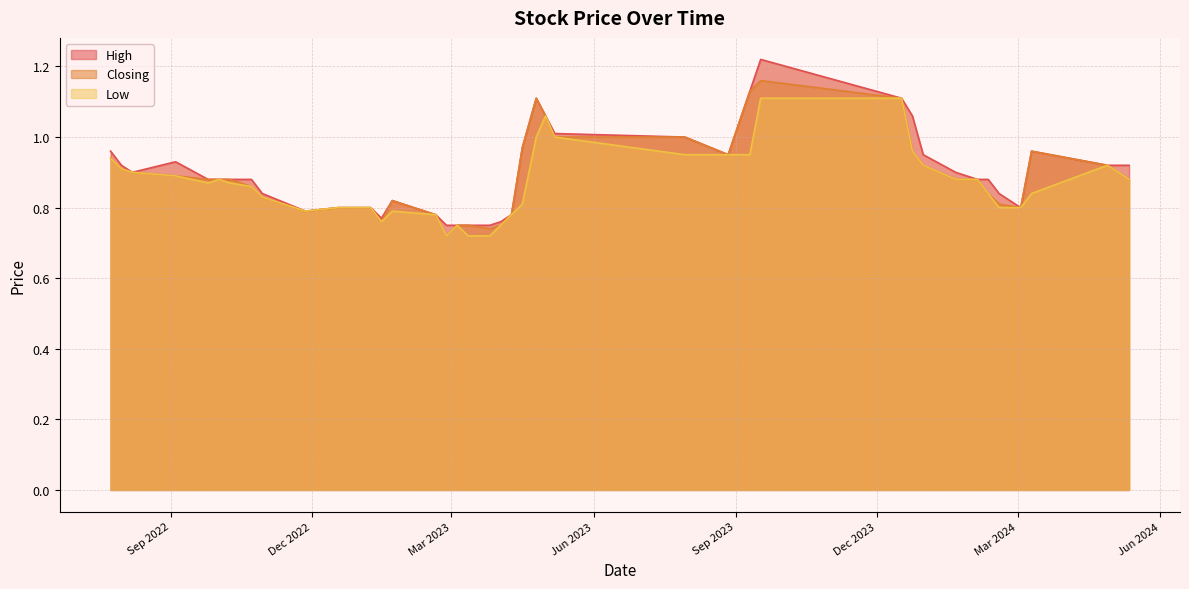

What is the maximum value for High?

1.2